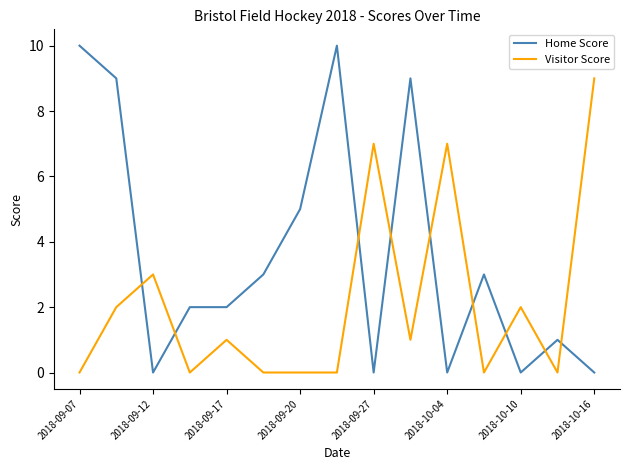

Which series has the largest total across all categories?

Home Score